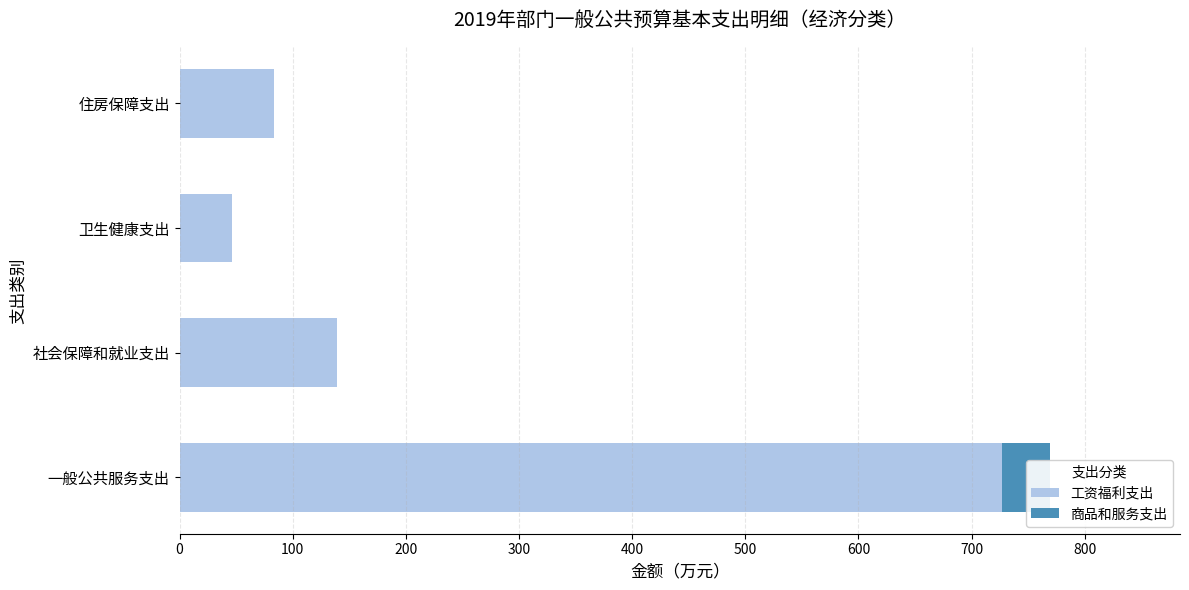

What are all the series names shown in the legend?

工资福利支出, 商品和服务支出